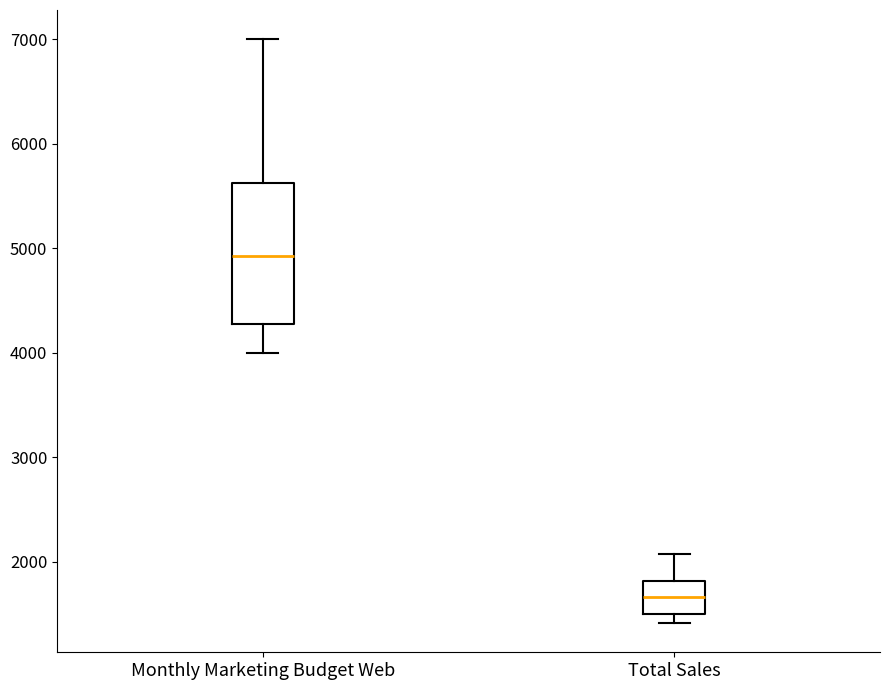

Comparing the boxes themselves (not the whiskers), which one is the tallest?

Monthly Marketing Budget Web